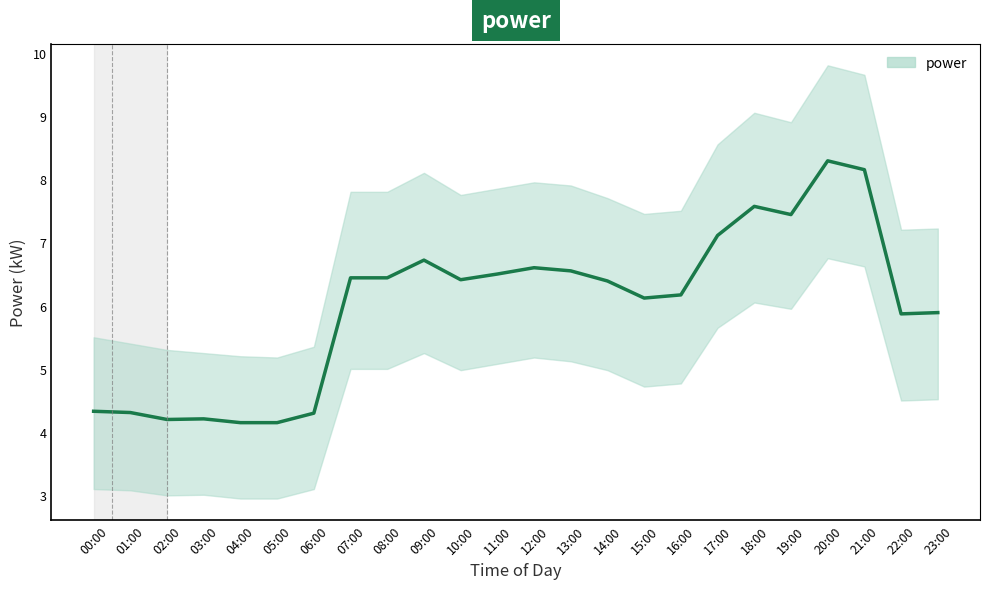

Where is the first local minimum?

02:00